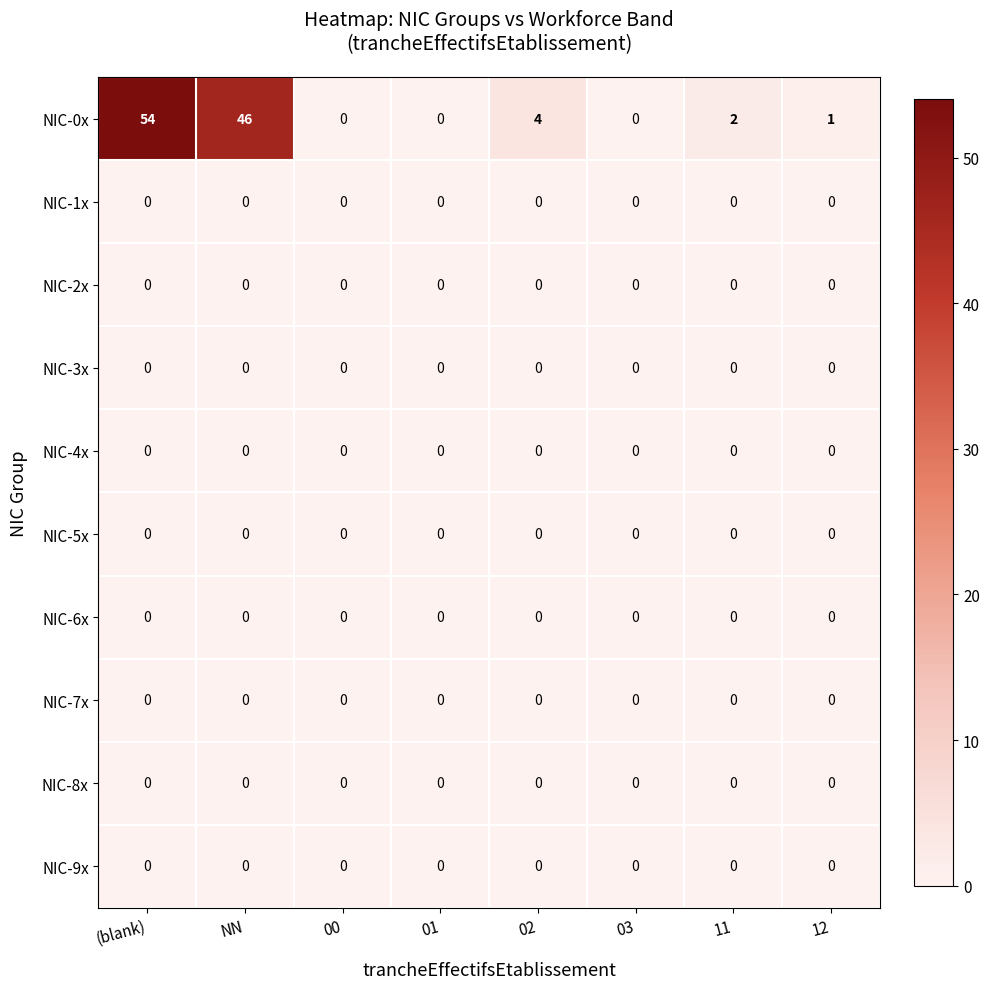

Between 01 and 12, which series saw the biggest shift?

NIC-0x